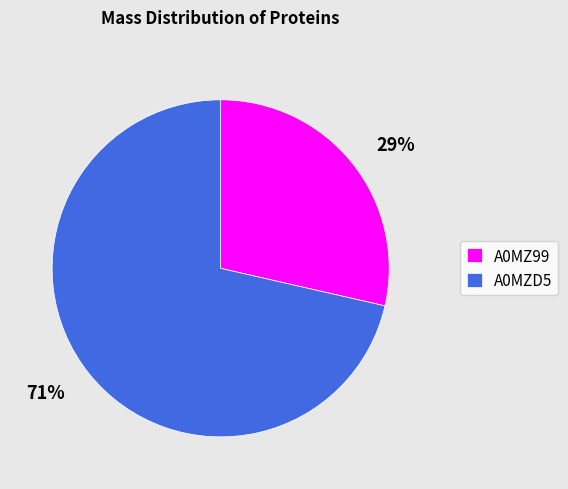

Which category accounts for the majority?

A0MZD5